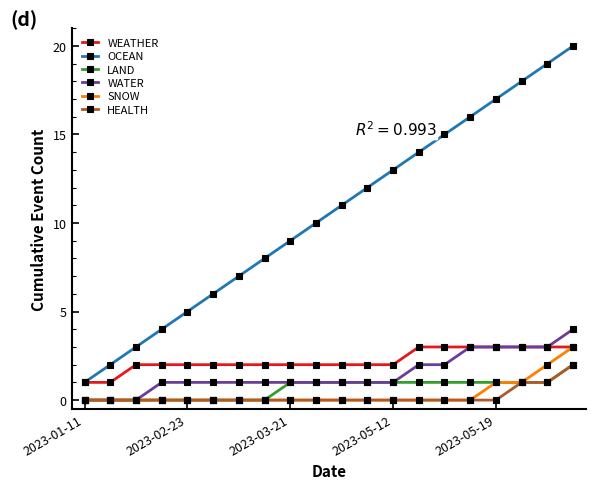

Does the chart display data point markers on the line(s)?

Yes